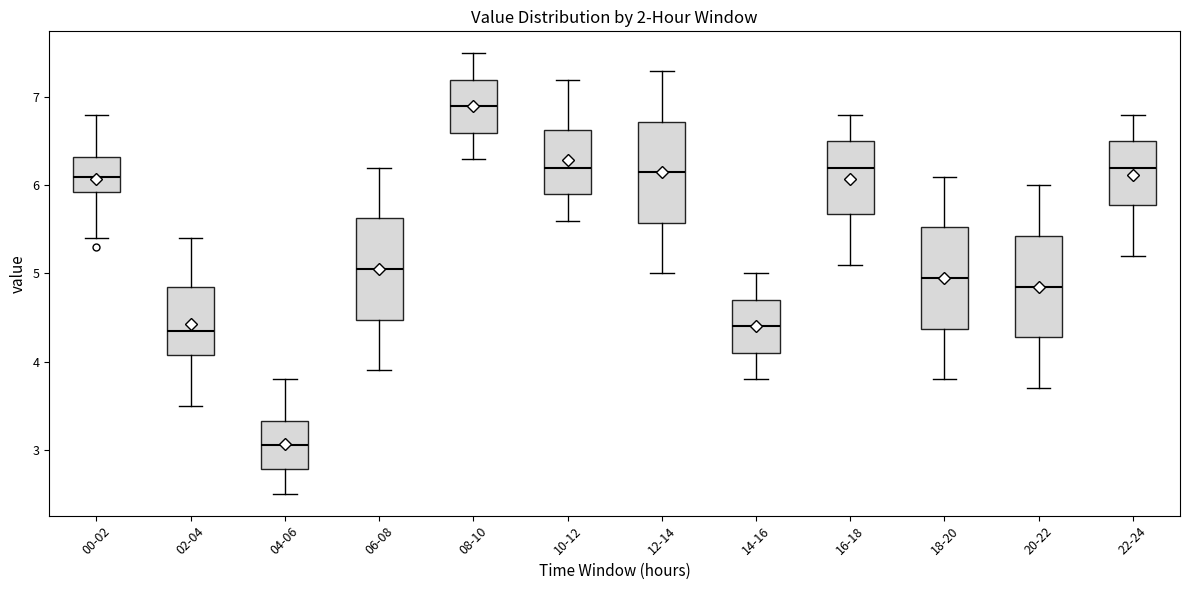

Reading left to right, read every box against the y-axis: the position of its median line, the range the box covers, and the ends of its whiskers. The values are not printed on the chart, so give them approximately, as read against the axis.

00-02: median 6.1, box 5.9 to 6.3, whiskers 5.4 to 6.8
02-04: median 4.4, box 4.1 to 4.9, whiskers 3.5 to 5.4
04-06: median 3.1, box 2.8 to 3.3, whiskers 2.5 to 3.8
06-08: median 5.1, box 4.5 to 5.6, whiskers 3.9 to 6.2
08-10: median 6.9, box 6.6 to 7.2, whiskers 6.3 to 7.5
10-12: median 6.2, box 5.9 to 6.6, whiskers 5.6 to 7.2
12-14: median 6.2, box 5.6 to 6.7, whiskers 5.0 to 7.3
14-16: median 4.4, box 4.1 to 4.7, whiskers 3.8 to 5.0
16-18: median 6.2, box 5.7 to 6.5, whiskers 5.1 to 6.8
18-20: median 5.0, box 4.4 to 5.5, whiskers 3.8 to 6.1
20-22: median 4.9, box 4.3 to 5.4, whiskers 3.7 to 6.0
22-24: median 6.2, box 5.8 to 6.5, whiskers 5.2 to 6.8